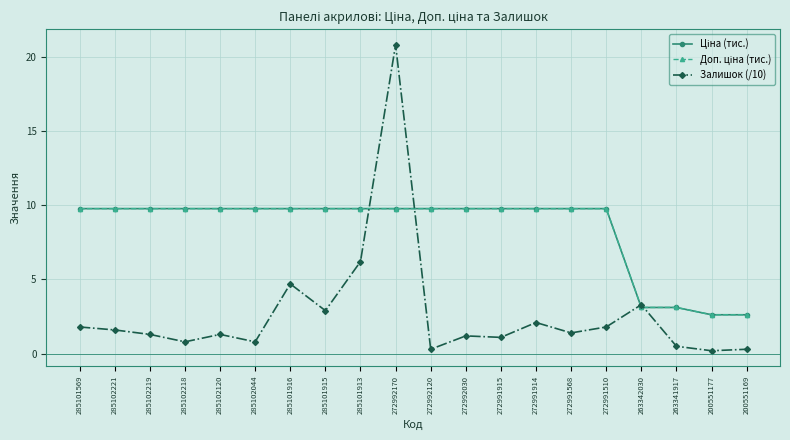

At which category is the sum across all series the highest?

272992170